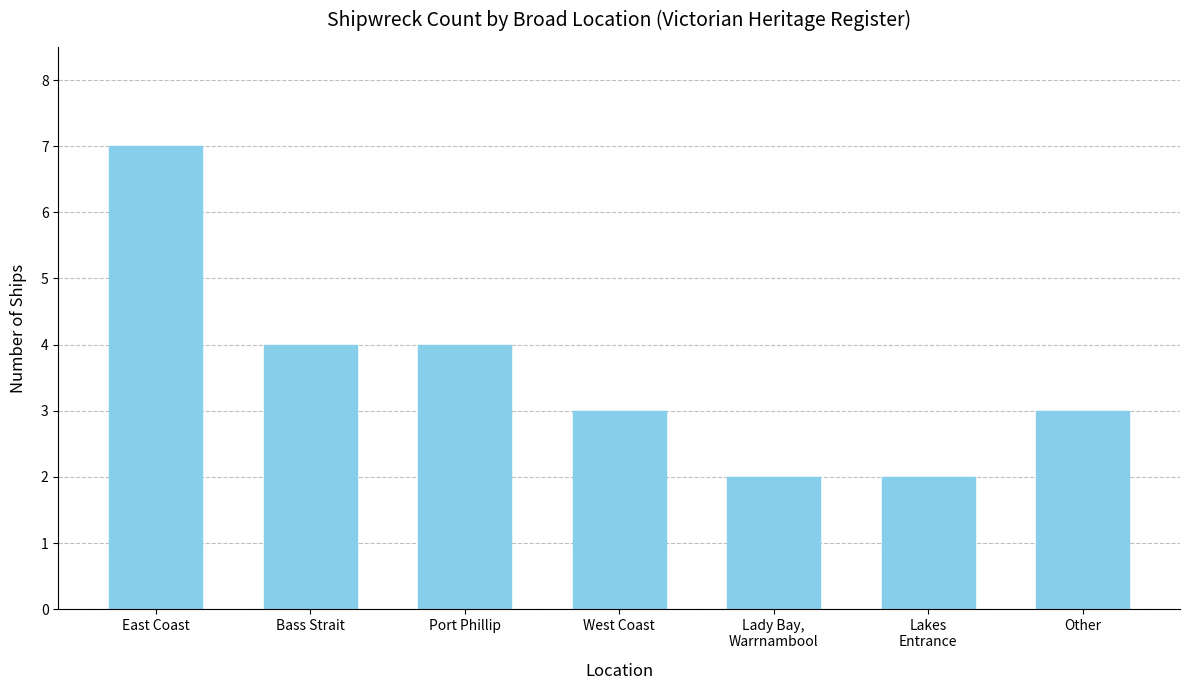

What is the sum of all values?

25